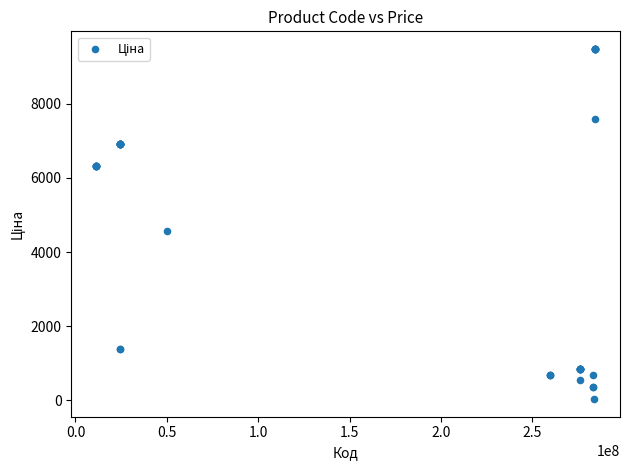

What Y value in the scatter plot is closest to 4756?

4561.9